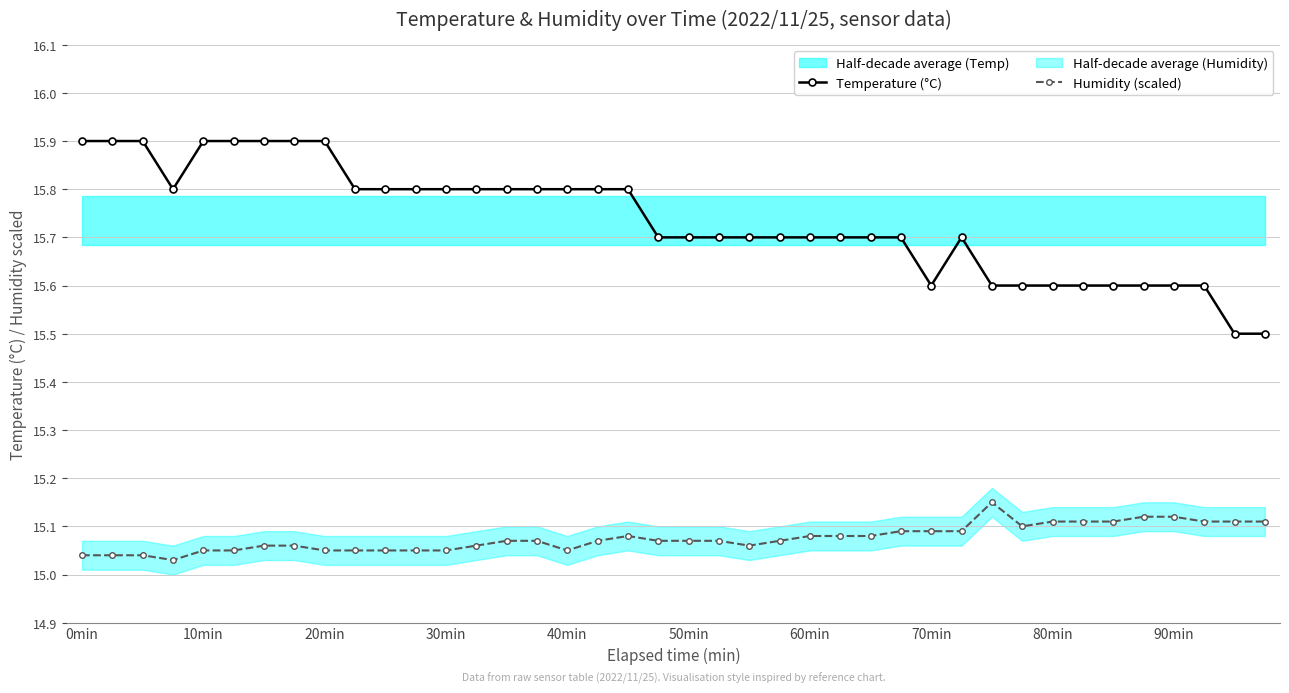

Rank the series by their maximum value, from lowest to highest.

Humidity (scaled), Temperature (°C)